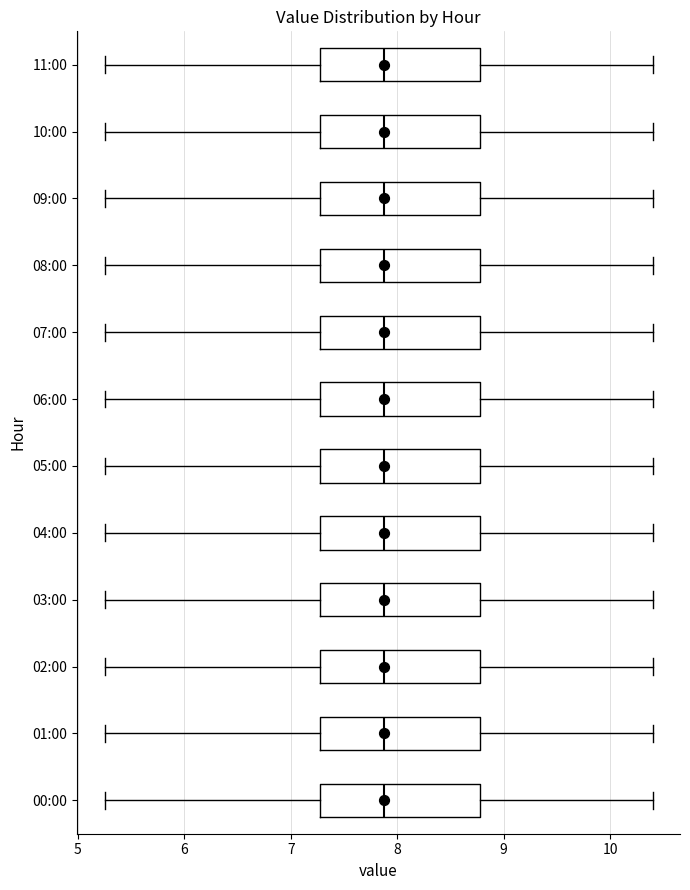

Reading bottom to top, transcribe this box plot: for each box, give where its median line is, the range the box spans, and where its two whiskers end, as read against the x-axis. The values are not printed on the chart, so give them approximately, as read against the axis.

00:00: median 7.9, box 7.3 to 8.8, whiskers 5.3 to 10.4
01:00: median 7.9, box 7.3 to 8.8, whiskers 5.3 to 10.4
02:00: median 7.9, box 7.3 to 8.8, whiskers 5.3 to 10.4
03:00: median 7.9, box 7.3 to 8.8, whiskers 5.3 to 10.4
04:00: median 7.9, box 7.3 to 8.8, whiskers 5.3 to 10.4
05:00: median 7.9, box 7.3 to 8.8, whiskers 5.3 to 10.4
06:00: median 7.9, box 7.3 to 8.8, whiskers 5.3 to 10.4
07:00: median 7.9, box 7.3 to 8.8, whiskers 5.3 to 10.4
08:00: median 7.9, box 7.3 to 8.8, whiskers 5.3 to 10.4
09:00: median 7.9, box 7.3 to 8.8, whiskers 5.3 to 10.4
10:00: median 7.9, box 7.3 to 8.8, whiskers 5.3 to 10.4
11:00: median 7.9, box 7.3 to 8.8, whiskers 5.3 to 10.4